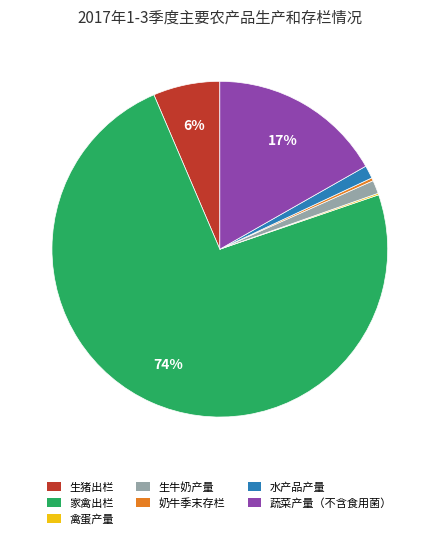

Approximately how many times larger is the value at 生牛奶产量 compared to 水产品产量?

1.0